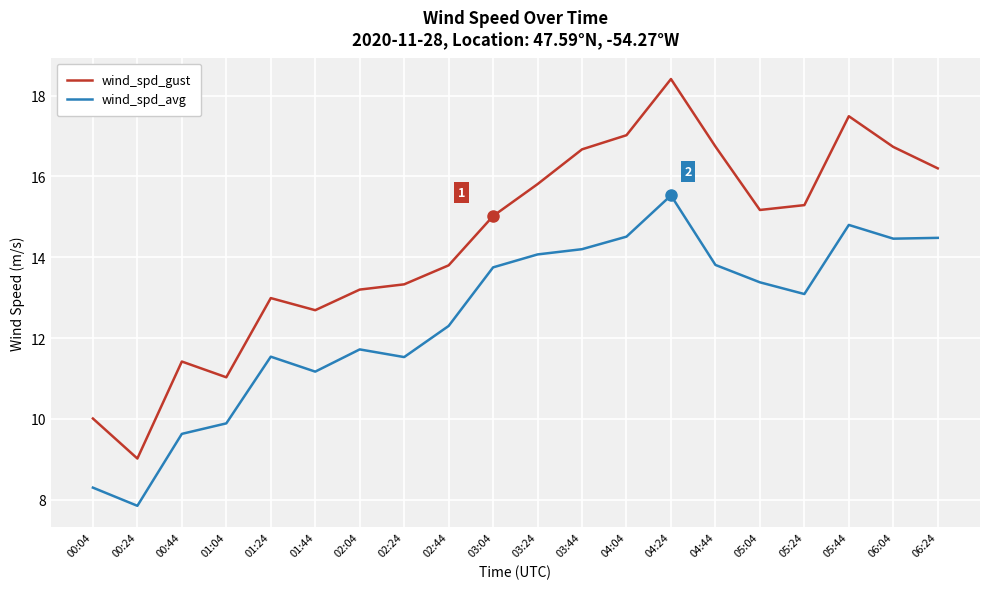

Does the chart display data point markers on the line(s)?

No